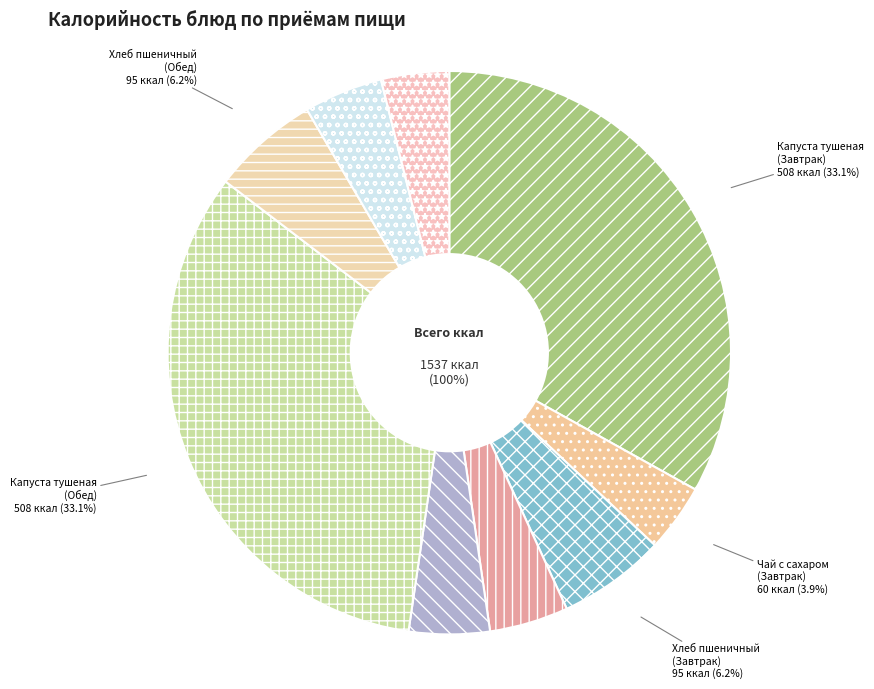

What portion of the pie excludes Чай с сахаром (Обед)?

96.1%